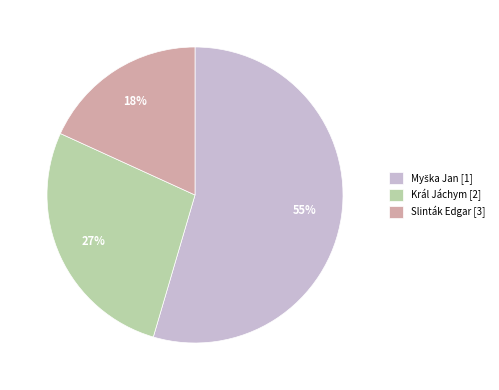

To the nearest percent, what is the average slice percentage?

33%